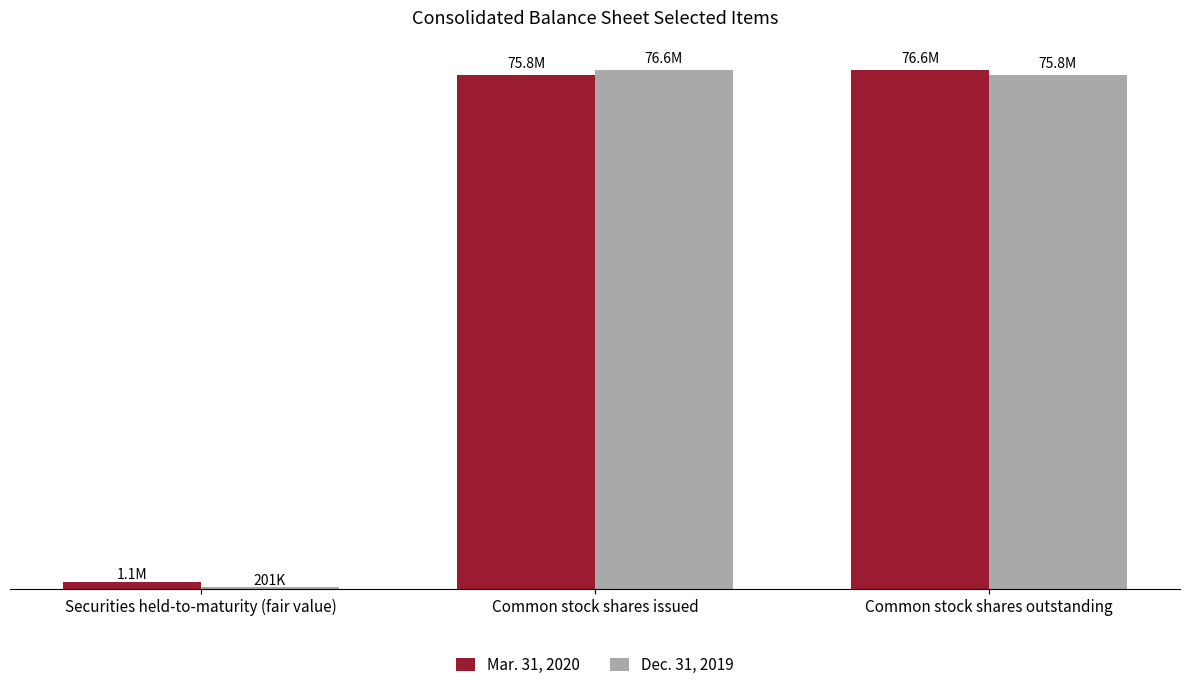

Are the bars horizontal?

No